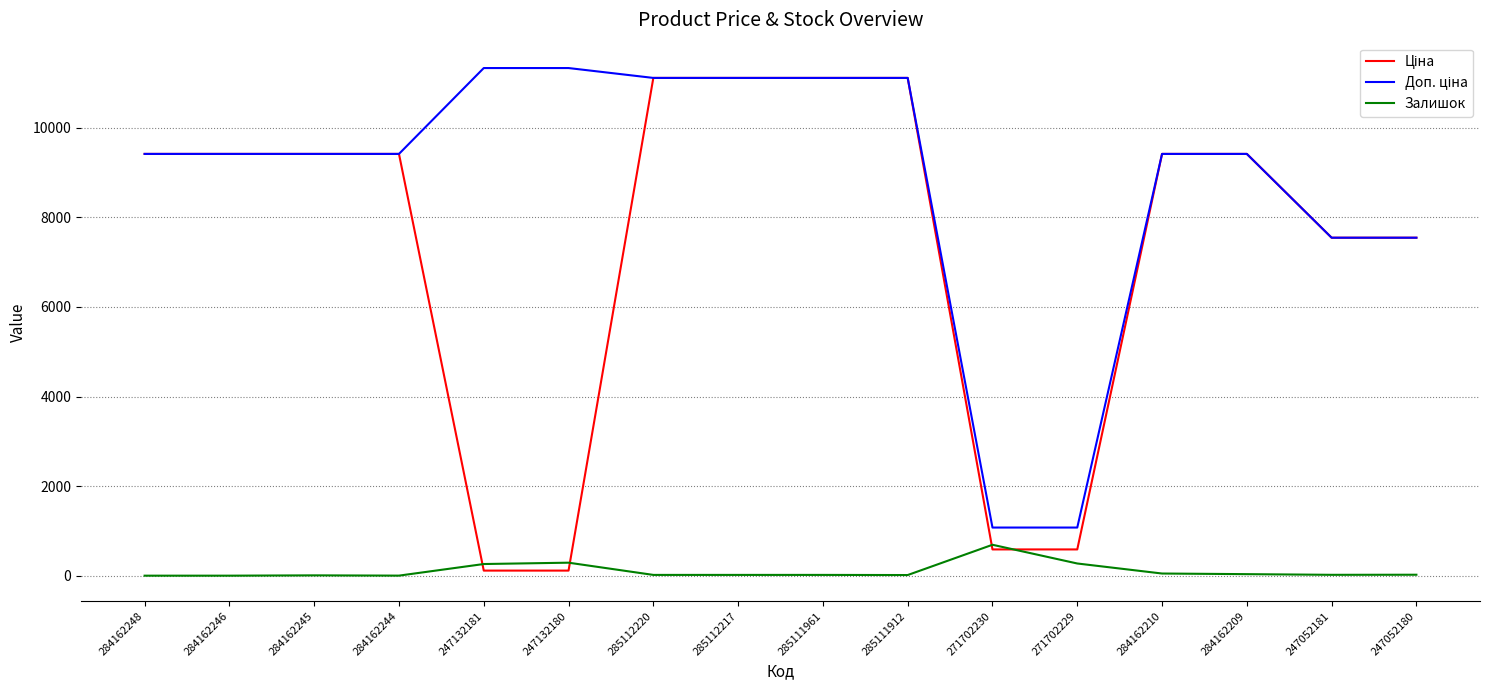

The value of Залишок at 271702230 is 690.0. True or false?

True